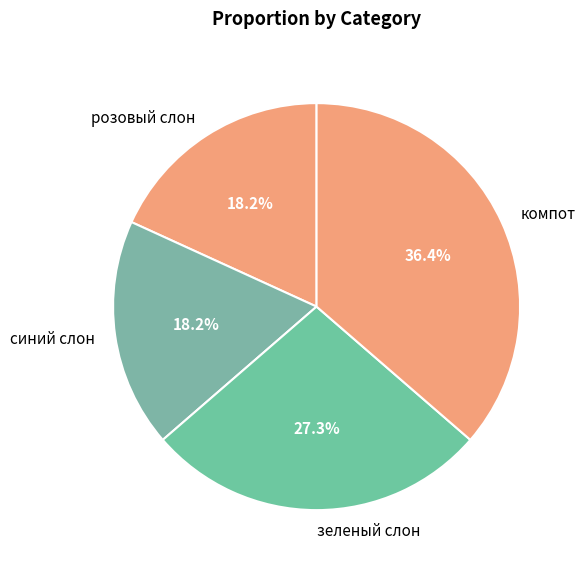

Is there a majority slice in this chart?

No